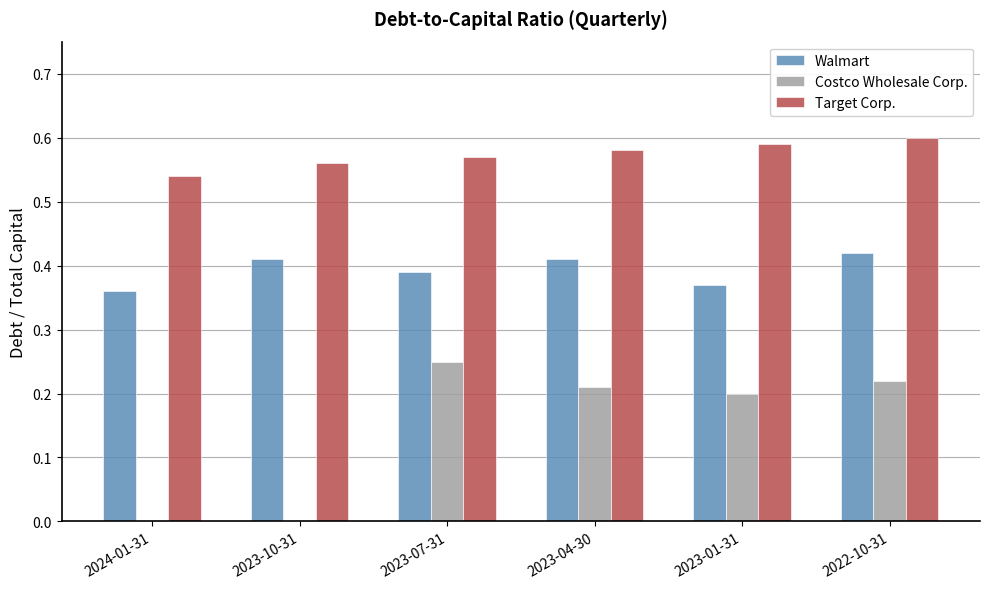

Which series has the largest total across all categories?

Target Corp.